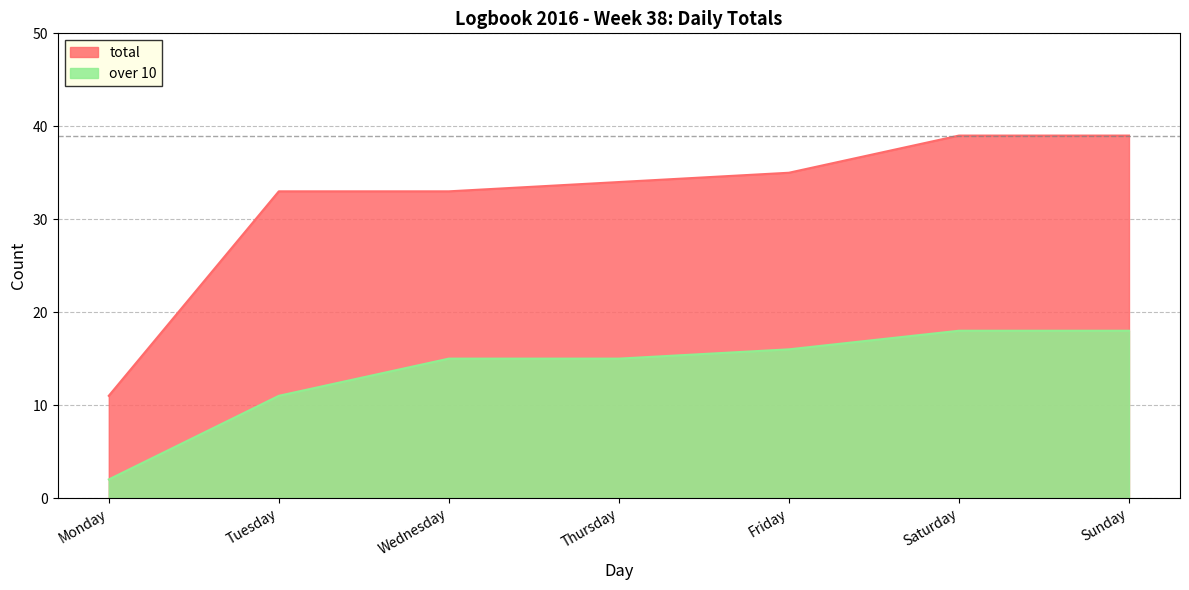

What are all the series names shown in the legend?

total, over 10